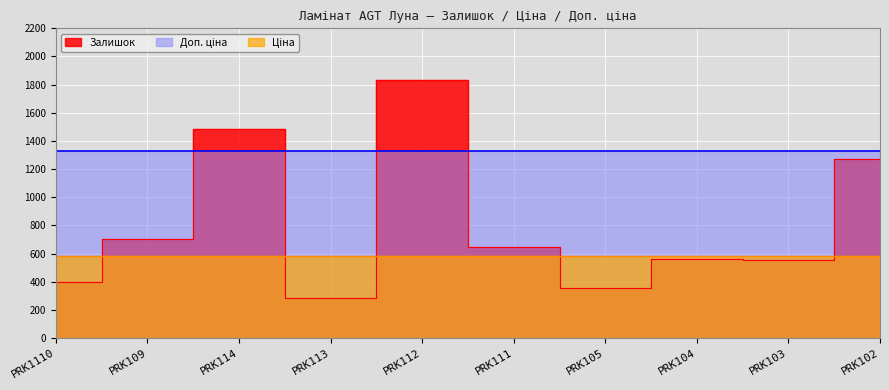

How many categories are shown in the chart?

10